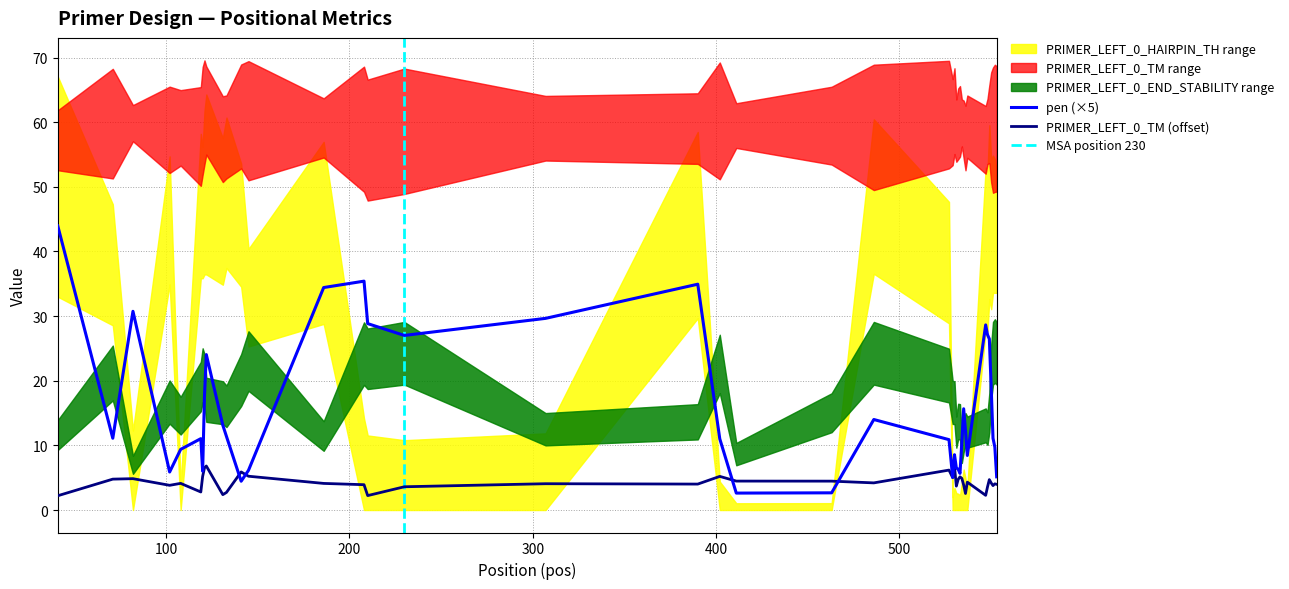

Which series changed the most between 145 and 230?

pen